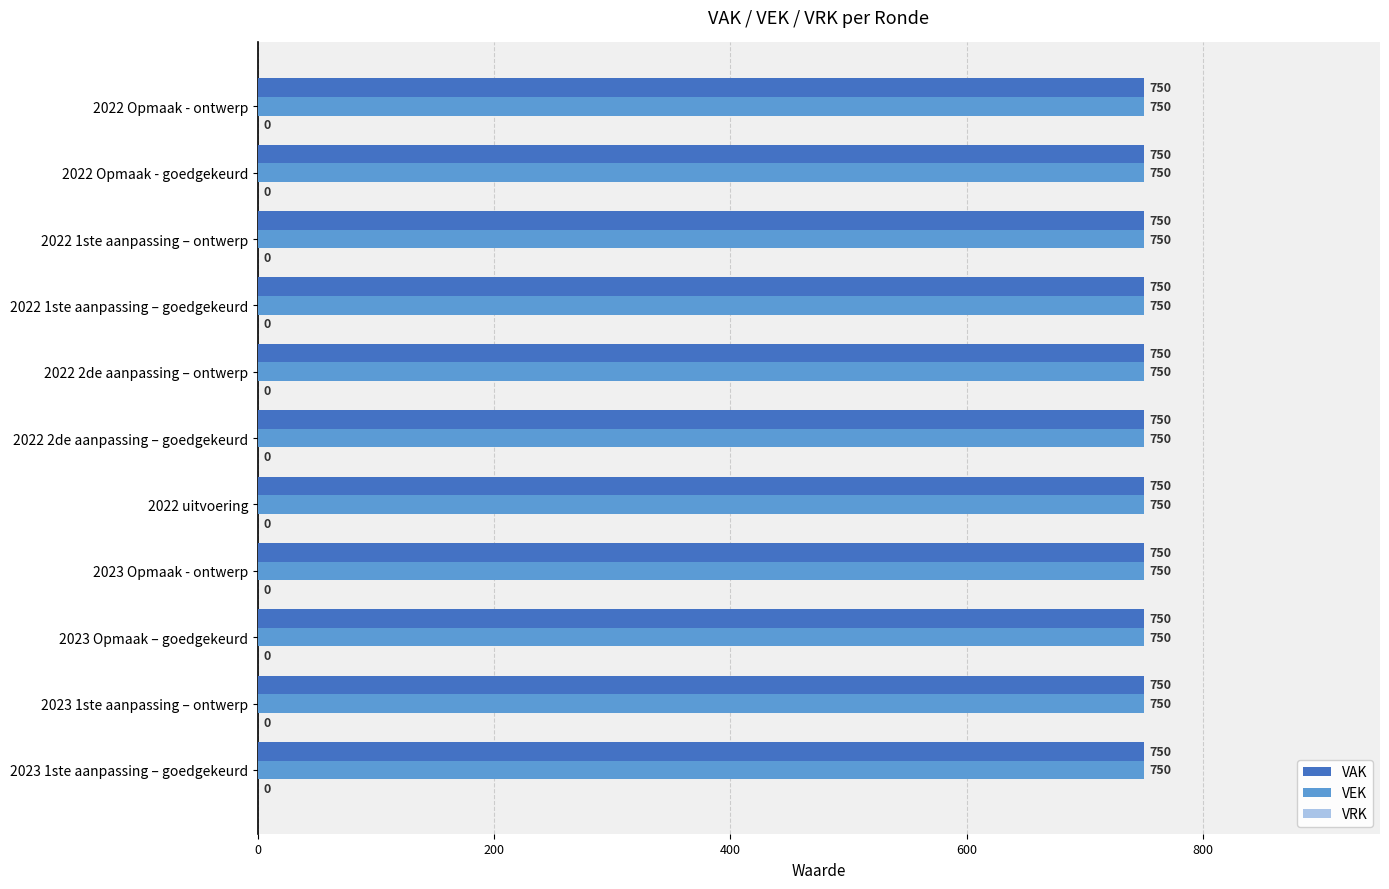

Which series changed the most between 2023 1ste aanpassing – ontwerp and 2022 1ste aanpassing – goedgekeurd?

VAK